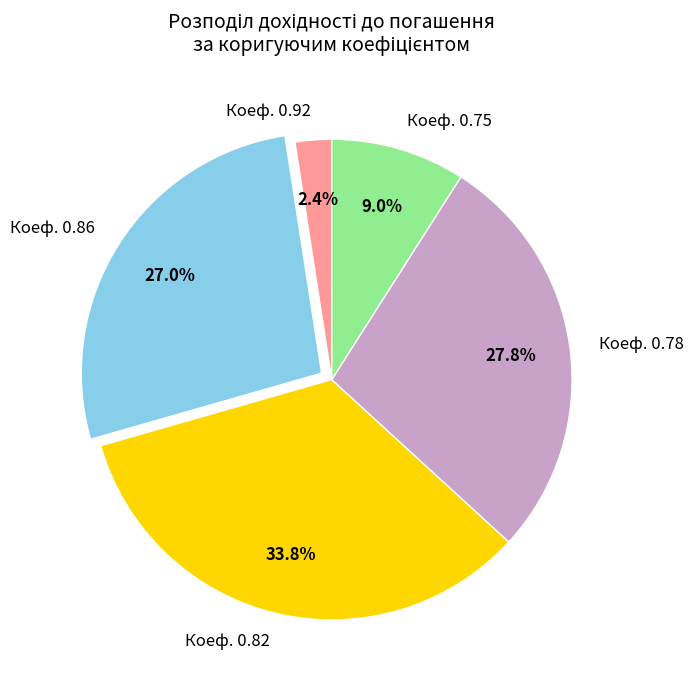

Which category has the biggest portion of the pie?

Коеф. 0.82